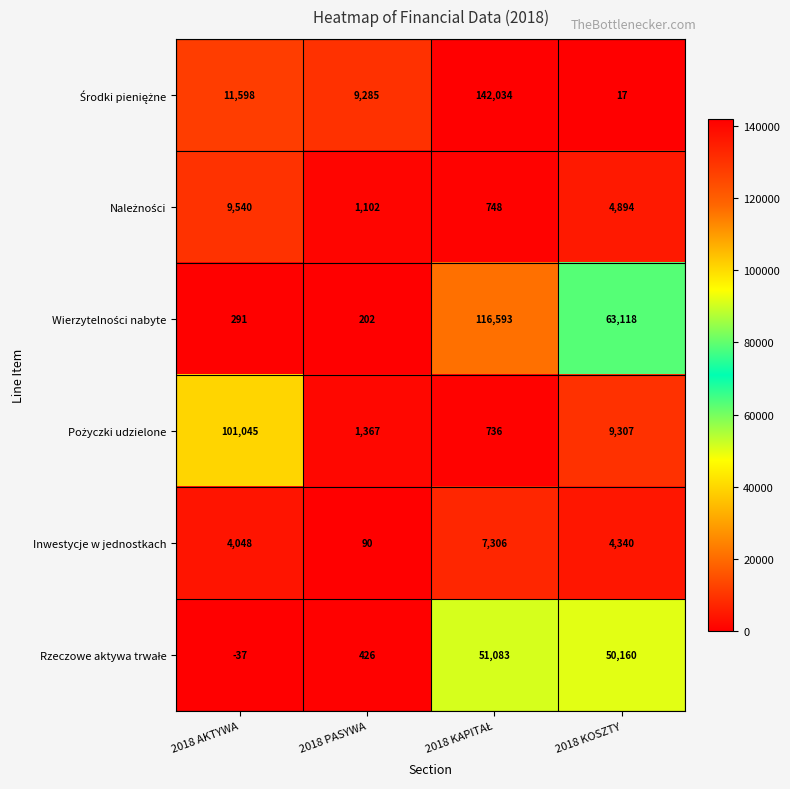

What is the difference between the Inwestycje w jednostkach values at 2018 PASYWA and 2018 AKTYWA?

3958